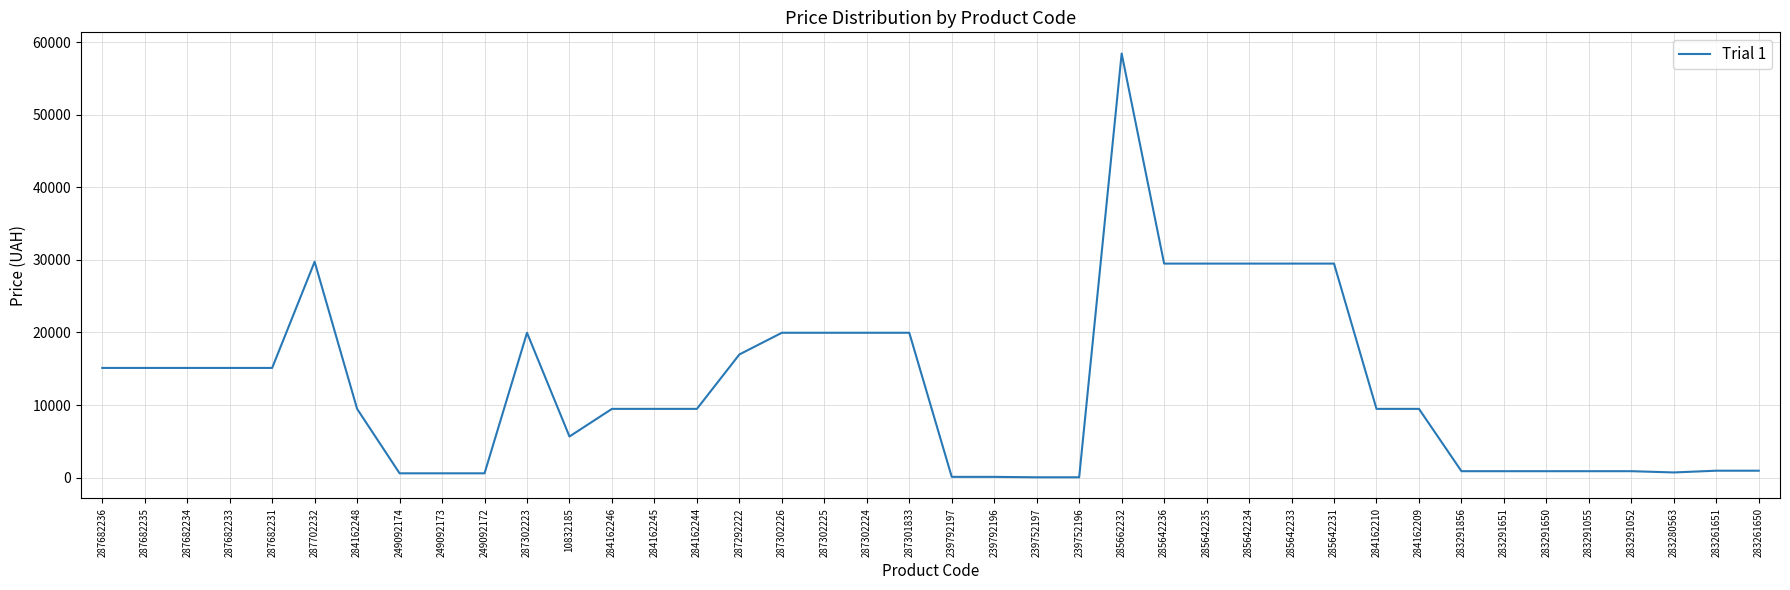

What is the difference between the maximum and minimum values?

58369.5